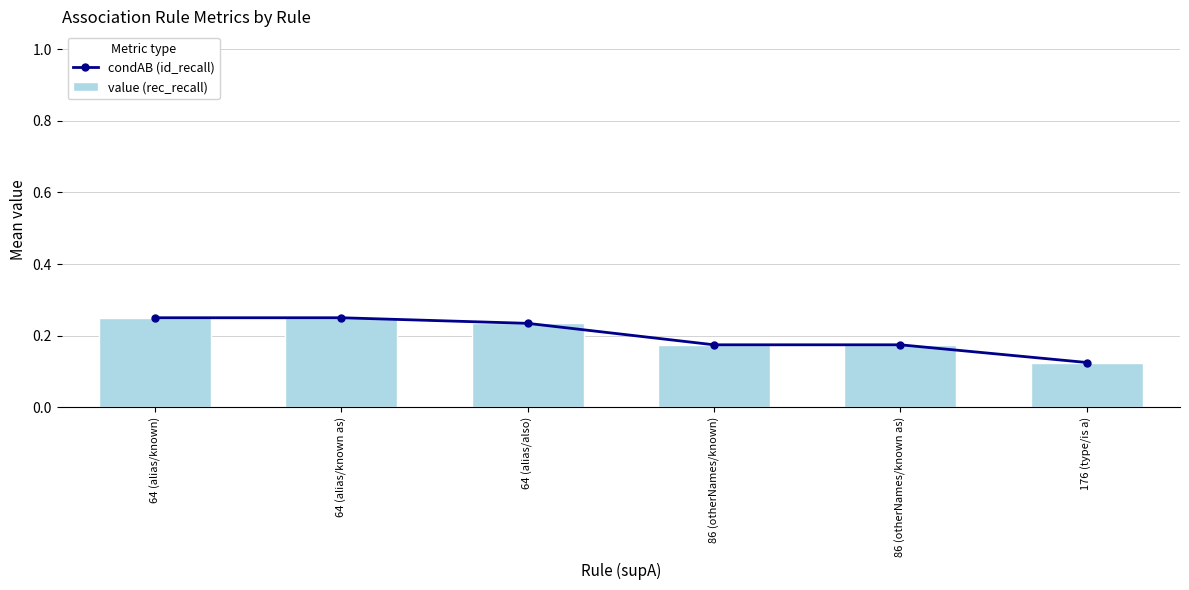

How many categories are shown in the chart?

6